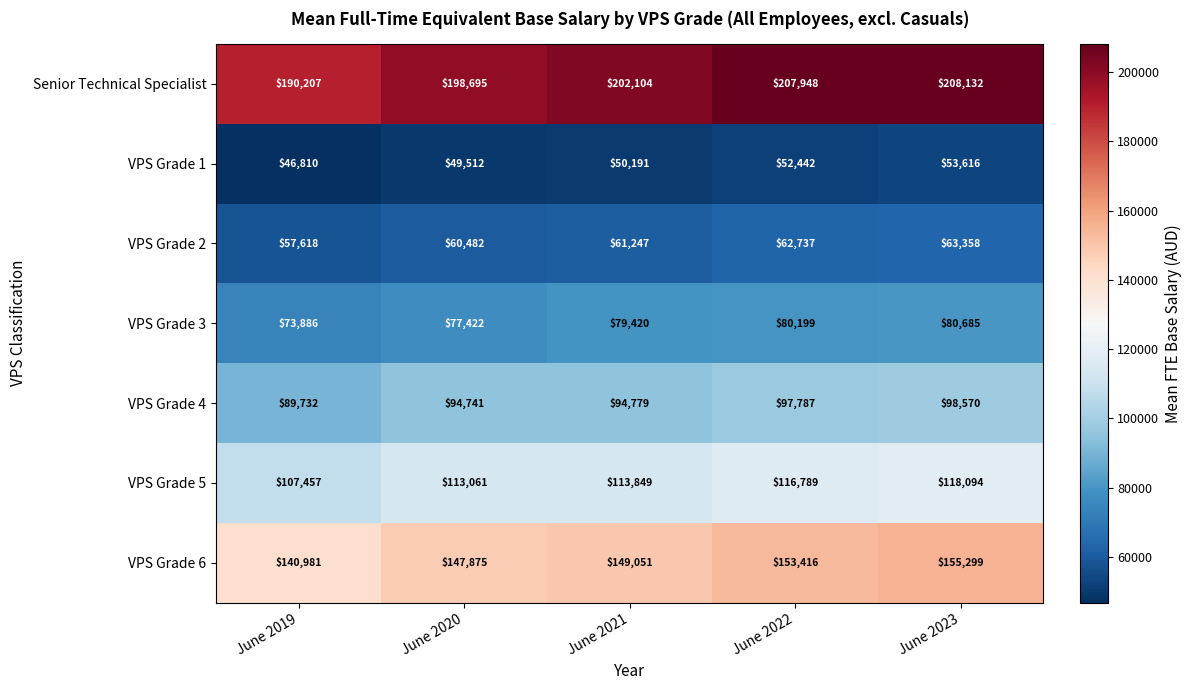

How many data points does each series have?

5